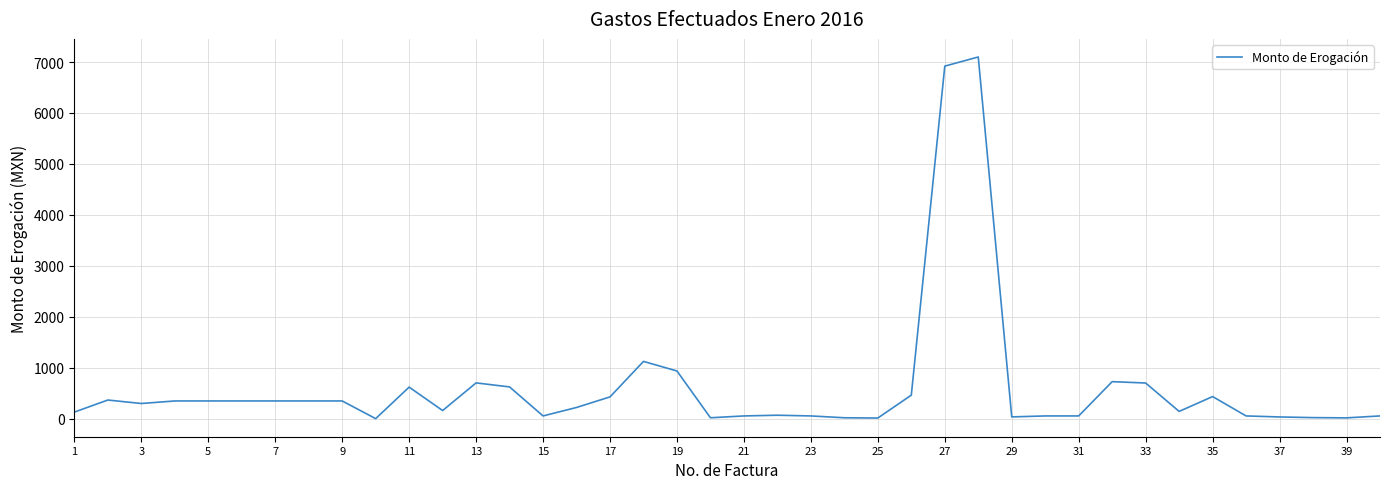

What is the difference between the maximum and minimum values?

7096.2